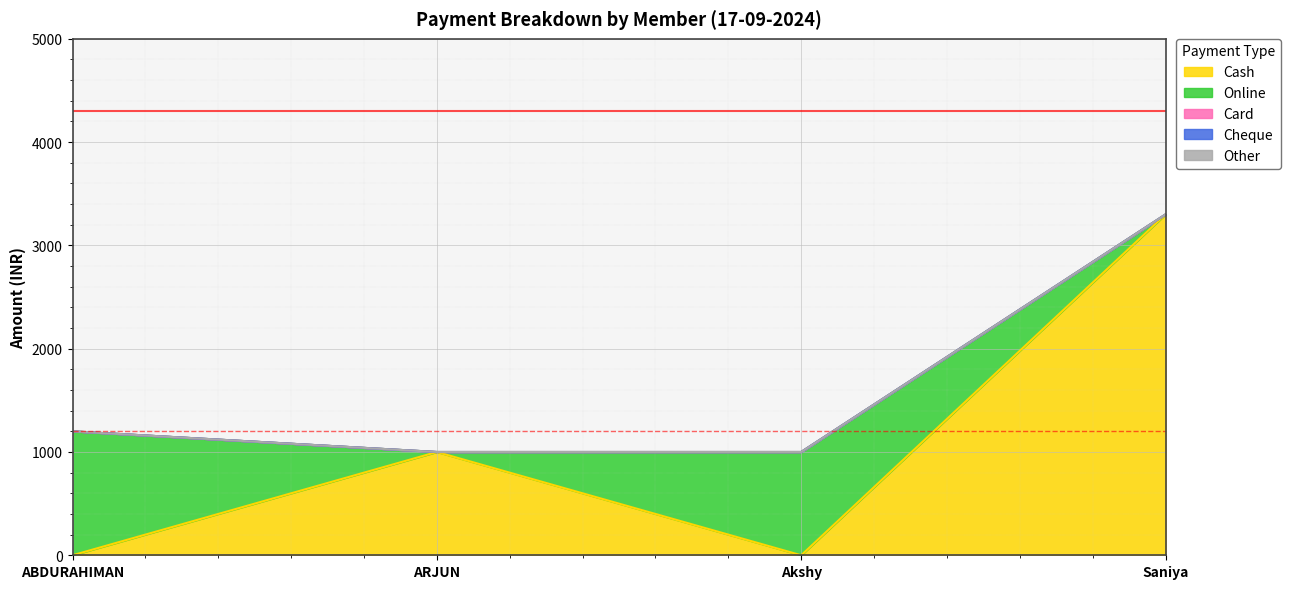

True or false: Cheque has a value of 0 at Akshy.

True